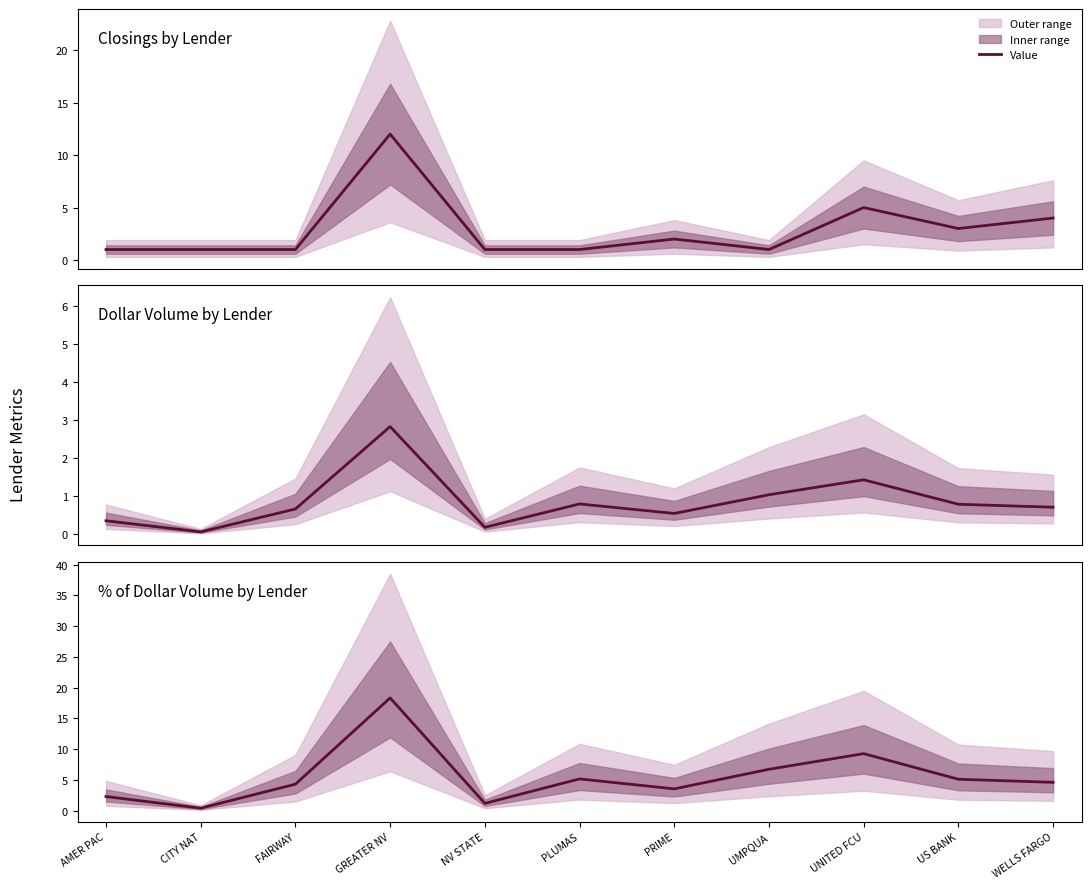

List the labels in order of value, largest first.

GREATER NV, UNITED FCU, UMPQUA, PLUMAS, US BANK, WELLS FARGO, FAIRWAY, PRIME, AMER PAC, NV STATE, CITY NAT